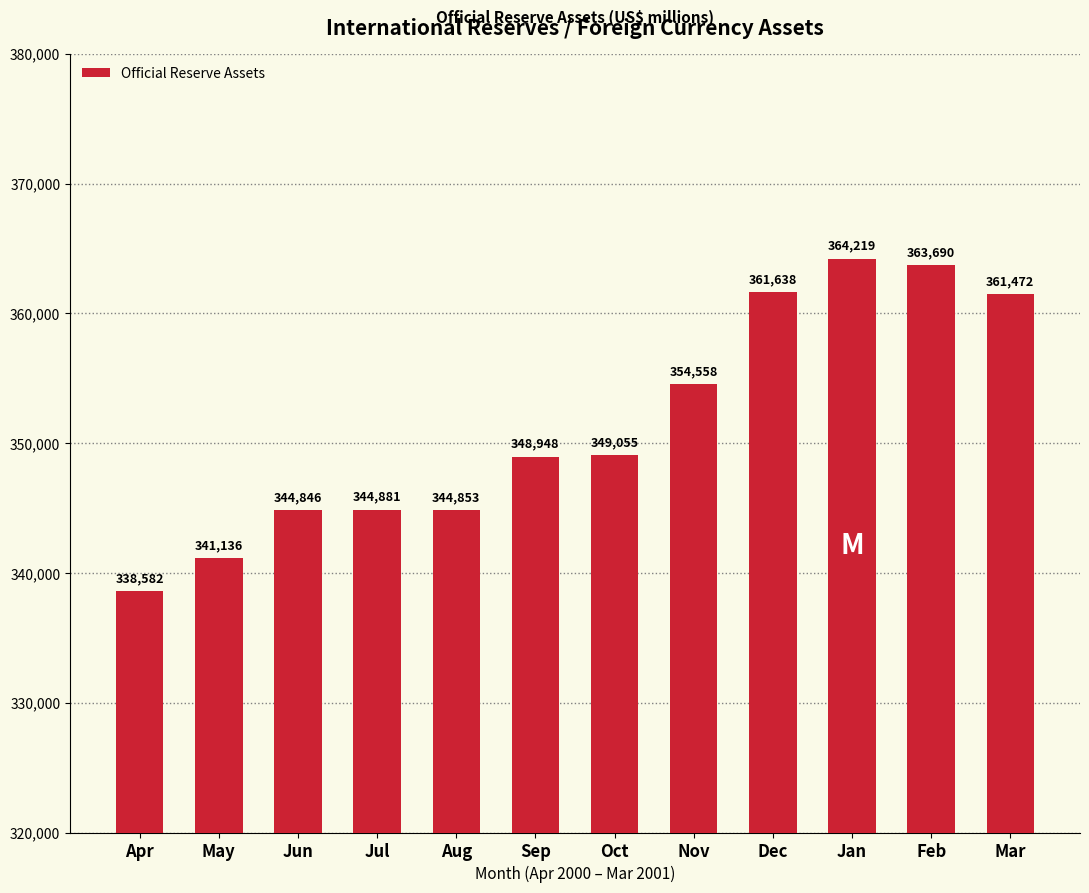

What is the value of the 11th bar from the left?

363690